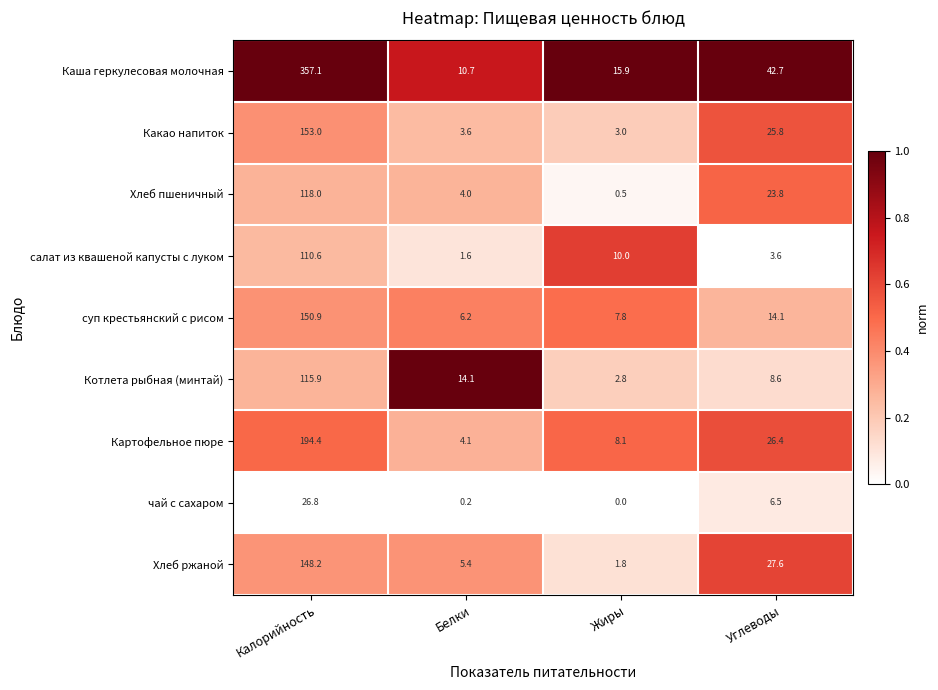

At which category is the sum across all series the highest?

Калорийность